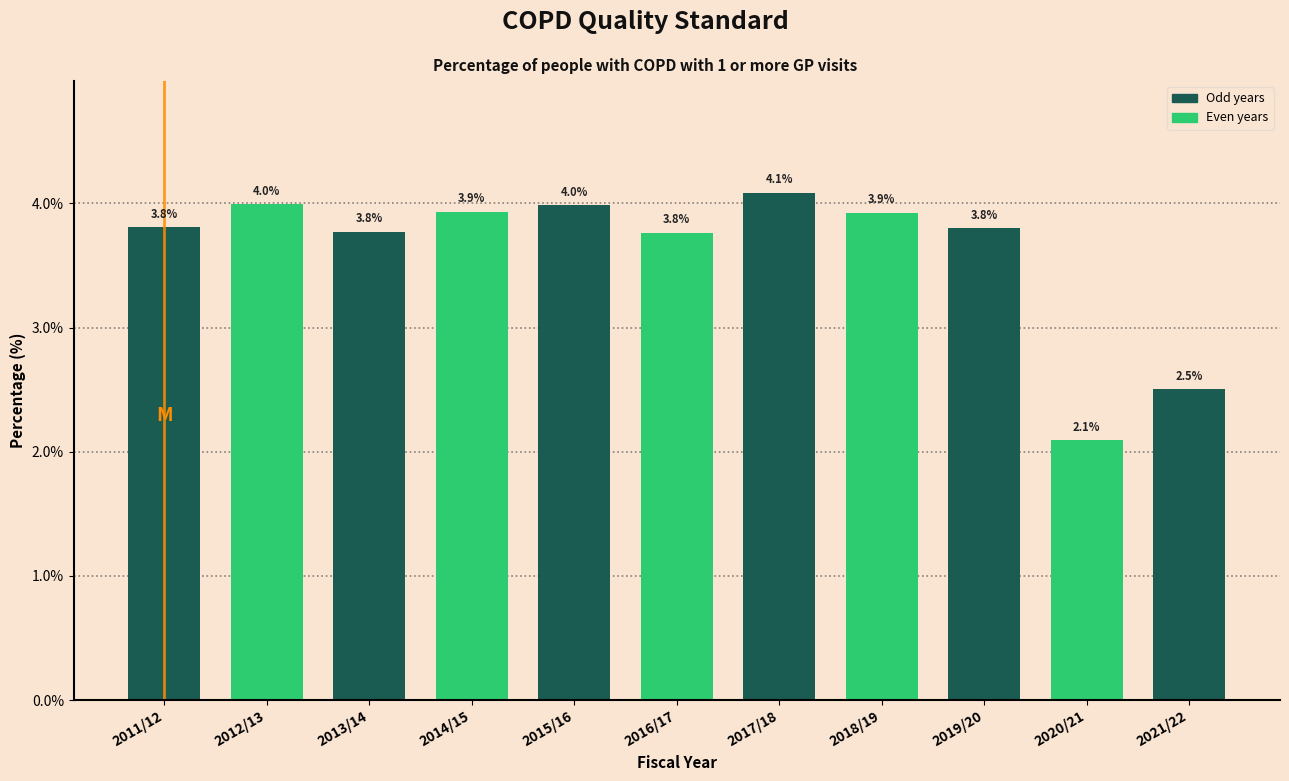

Reading left to right, what are all the values shown in this chart?

3.8	4.0	3.8	3.9	4.0	3.8	4.1	3.9	3.8	2.1	2.5